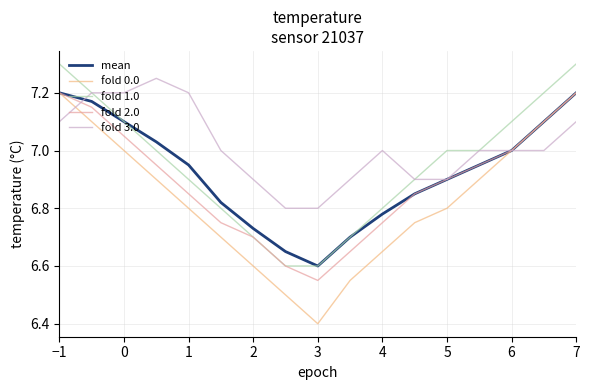

Rank the series by their average value, from highest to lowest.

fold 3.0, fold 1.0, mean, fold 2.0, fold 0.0